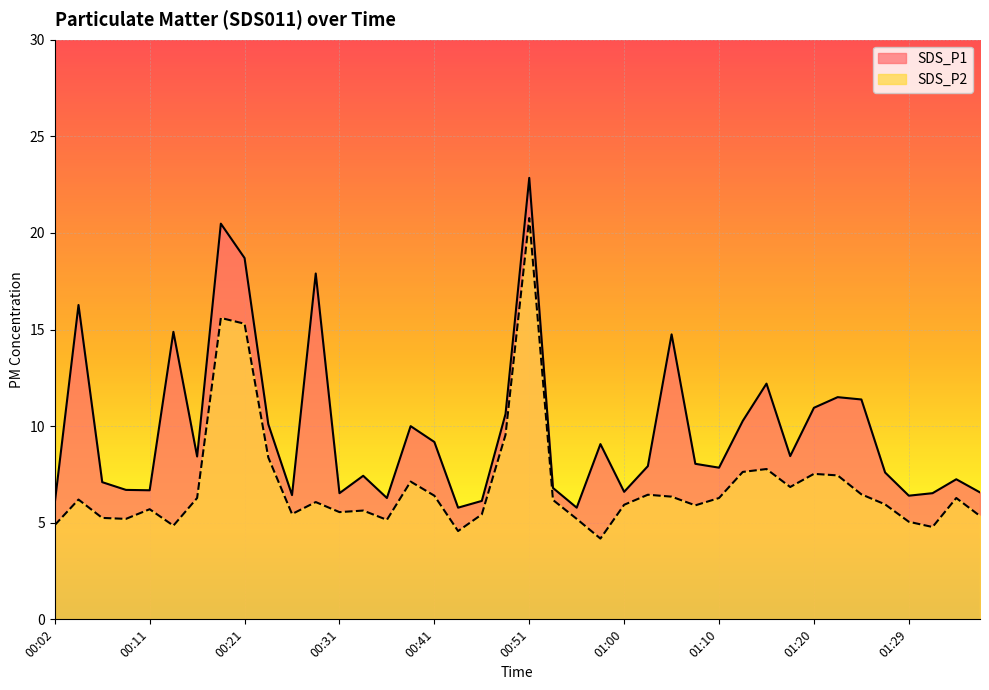

How many interior local valleys does the SDS_P1 series have?

11